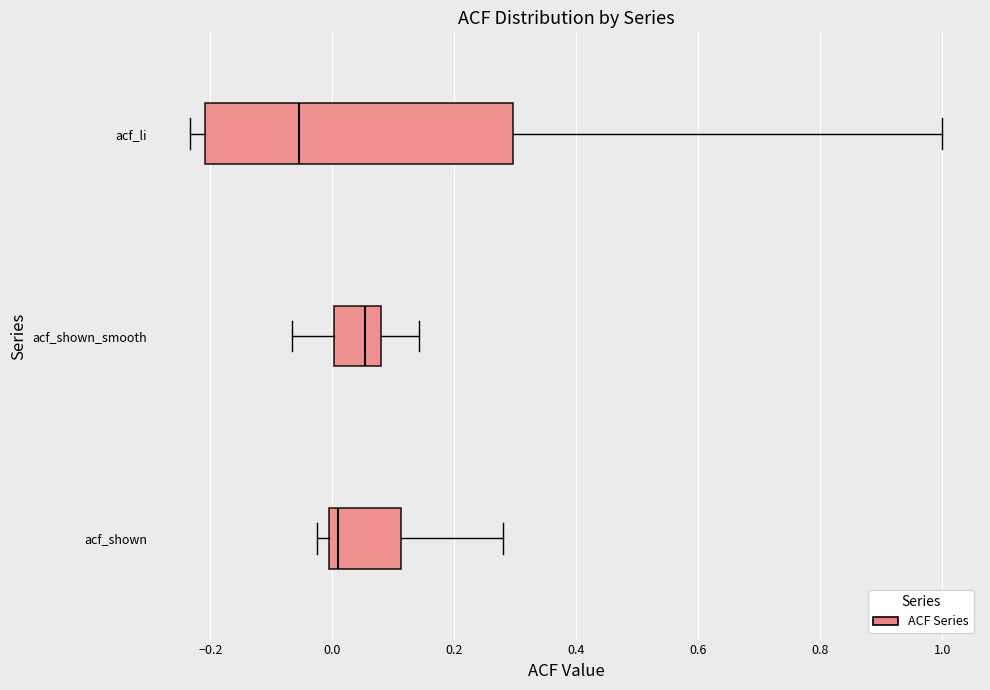

Reading bottom to top, transcribe this box plot: for each box, give where its median line is, the range the box spans, and where its two whiskers end, as read against the x-axis. The values are not printed on the chart, so give them approximately, as read against the axis.

acf_shown: median 0.00 (just right of the box's left edge), box 0.00 to 0.12, whiskers -0.02 to 0.28
acf_shown_smooth: median 0.06, box 0.00 to 0.08, whiskers -0.06 to 0.14
acf_li: median -0.06, box -0.20 to 0.30, whiskers -0.24 to 1.00